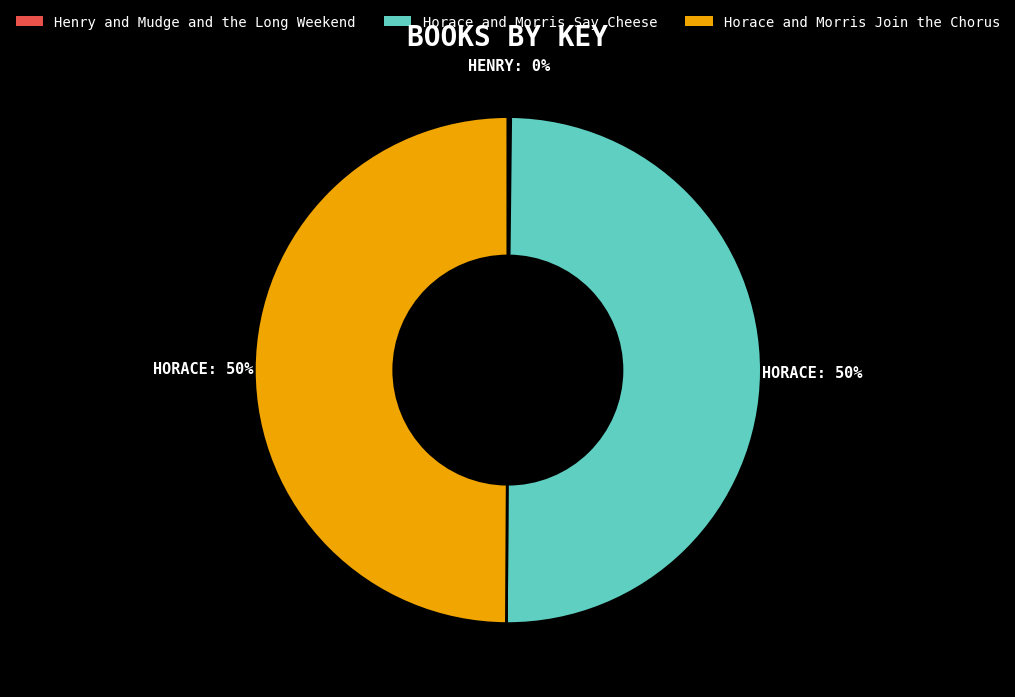

True or false: Horace and Morris Join the Chorus accounts for 50% of the total.

True